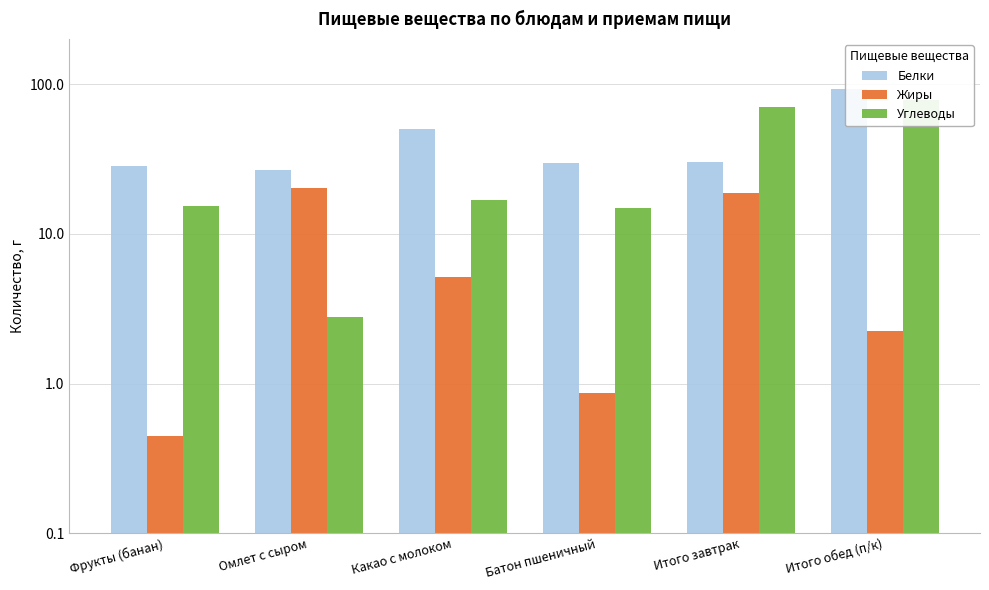

Which series has the widest spread of values?

Углеводы